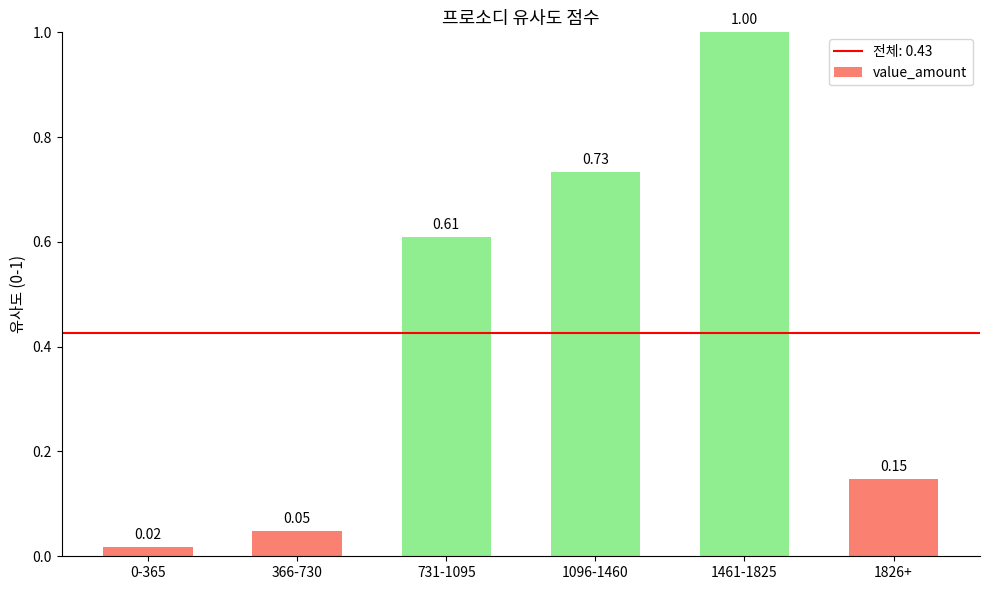

What is the sum of all values?

2.6